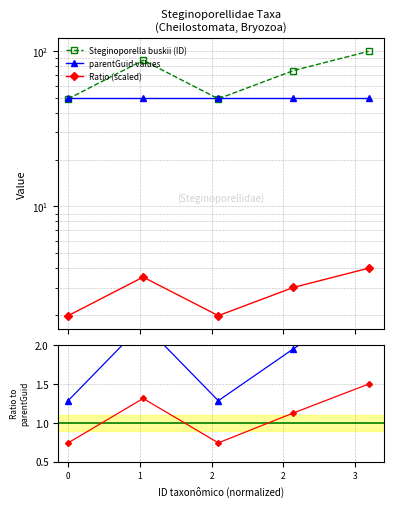

What is the spread (max minus min) of values at 3?

98.5